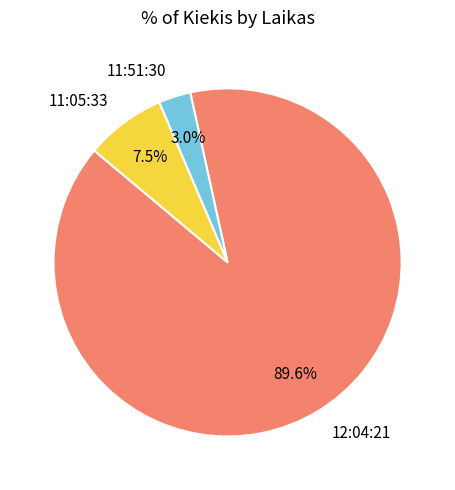

Is the sum of 12:04:21 and 11:51:30 greater than half?

Yes